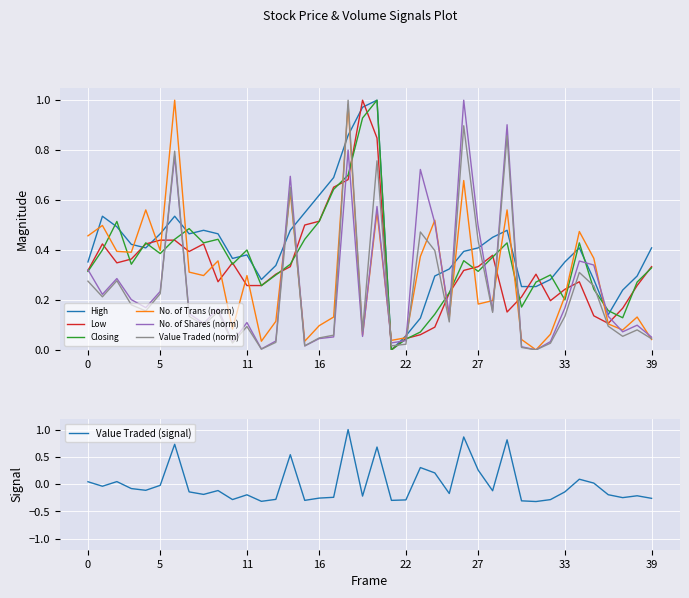

True or false: Value Traded has more than 0 points higher than both neighbors.

True